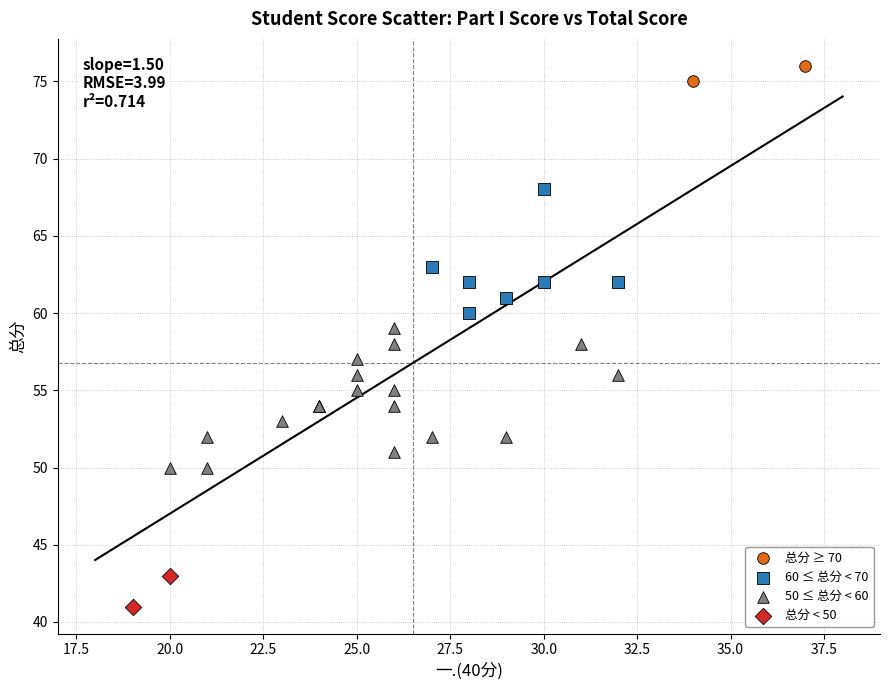

Which series has the largest Y range (max minus min)?

50 ≤ 总分 < 60